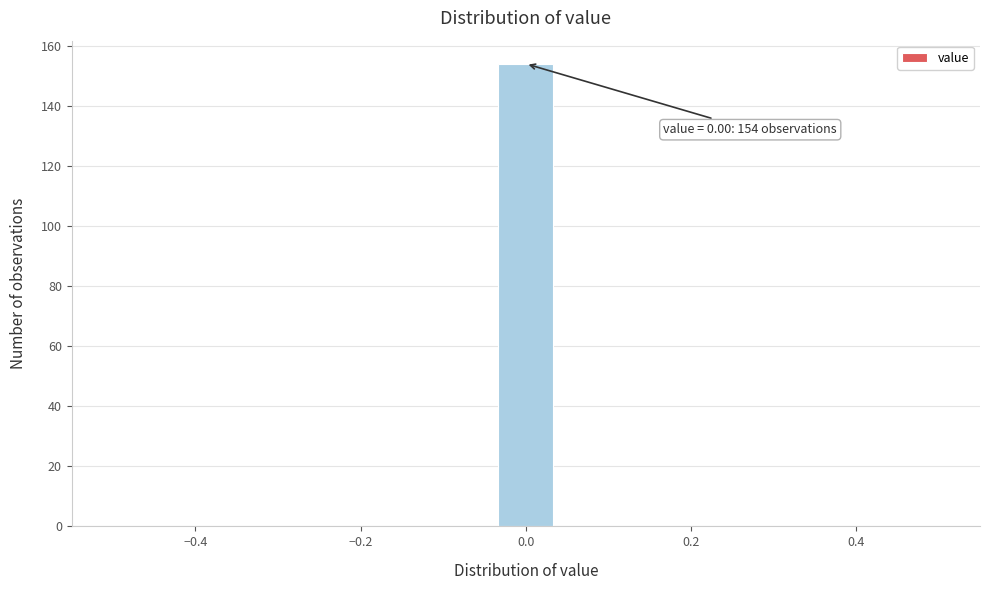

Read against the x-axis, roughly where is the centre of the tallest bar?

0.00